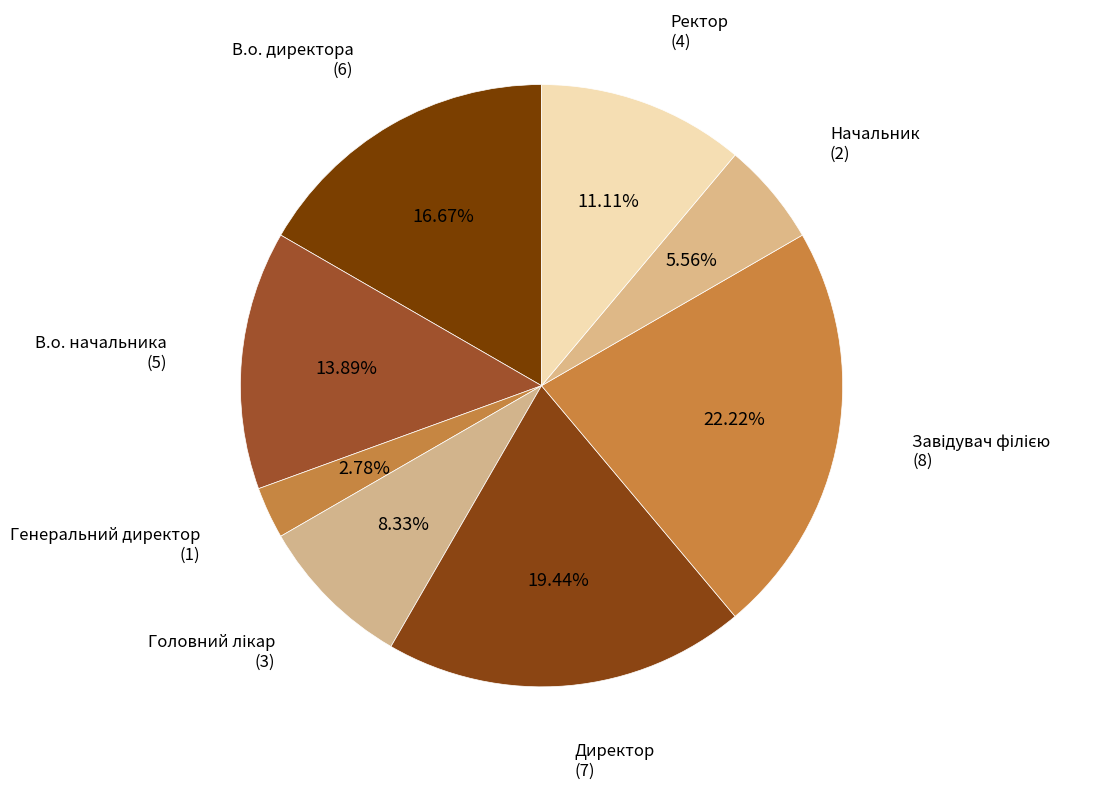

Count the number of slices in the pie.

8